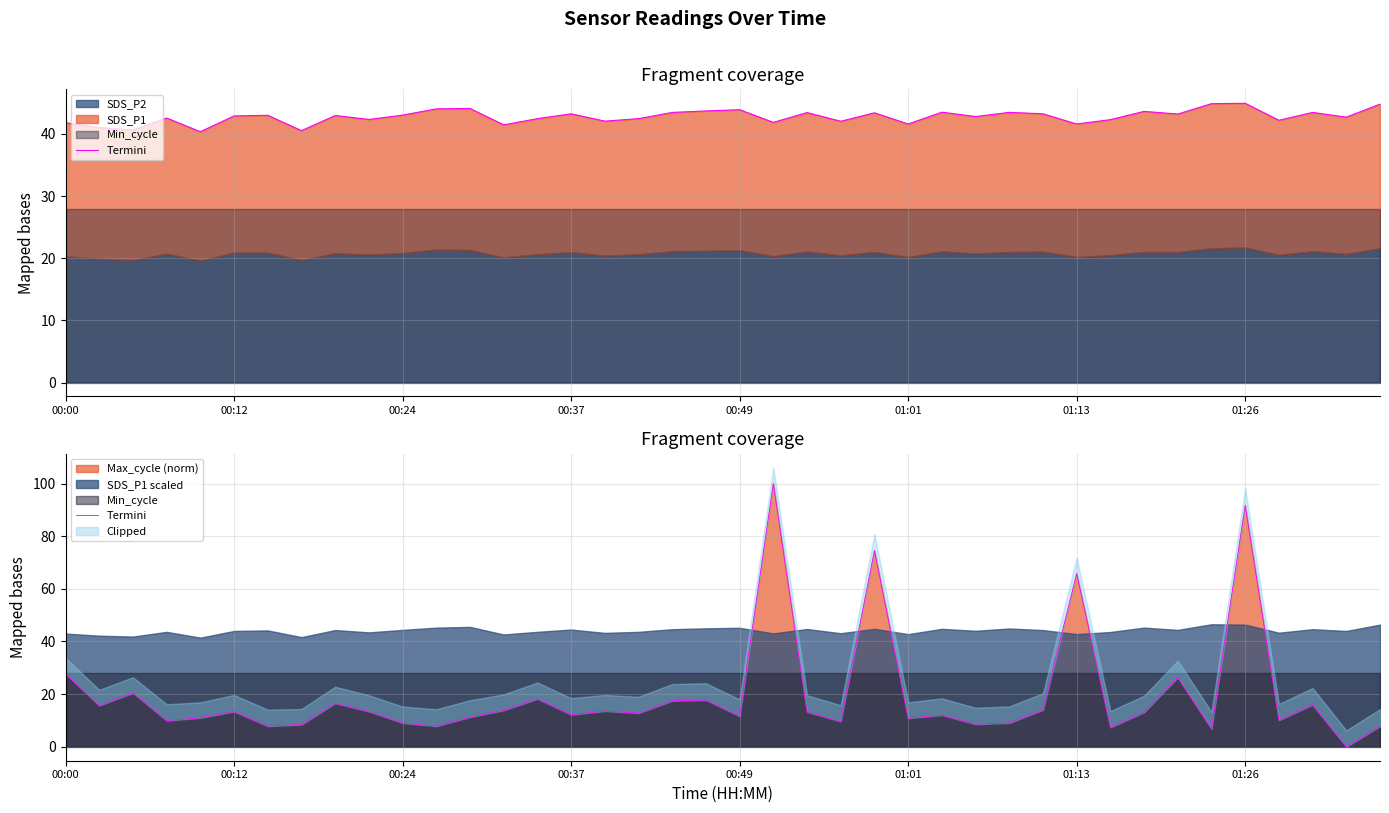

Where is Max_cycle (norm) nearest to the value 50?

01:13